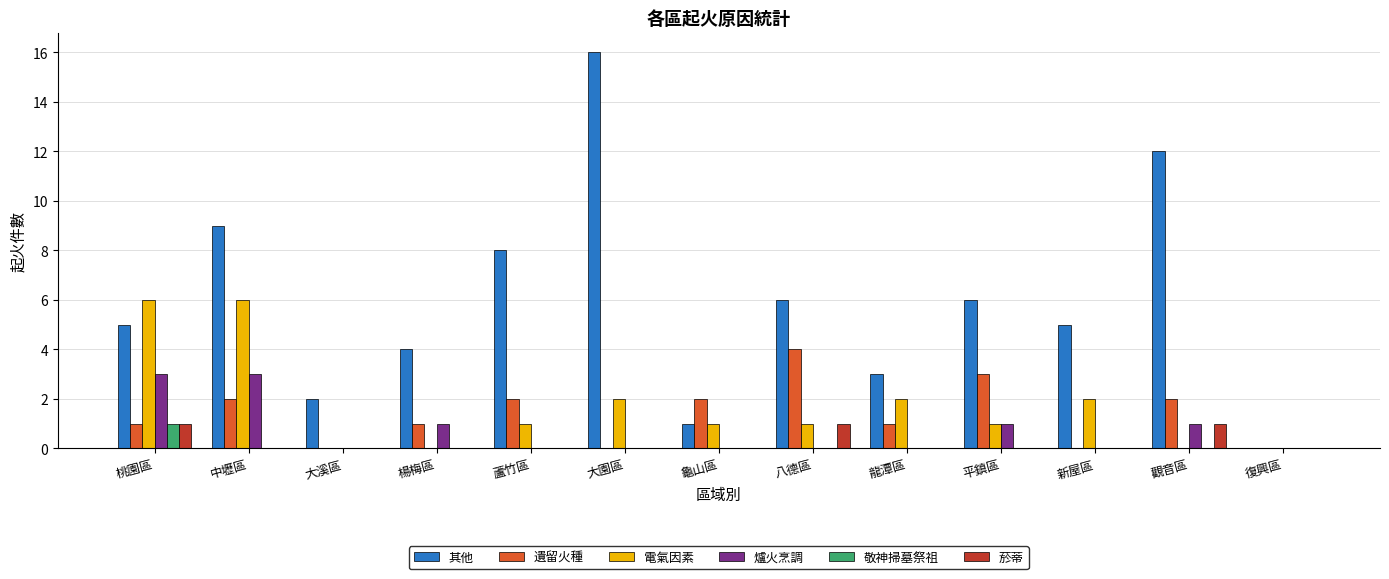

What are all the series names shown in the legend?

其他, 遺留火種, 電氣因素, 爐火烹調, 敬神掃墓祭祖, 菸蒂